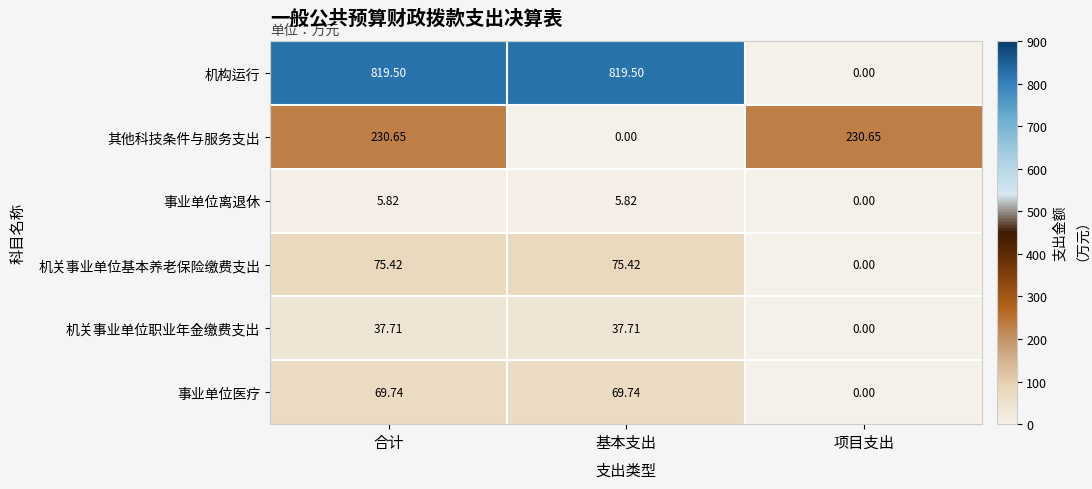

At how many categories does at least one series exceed 286?

2